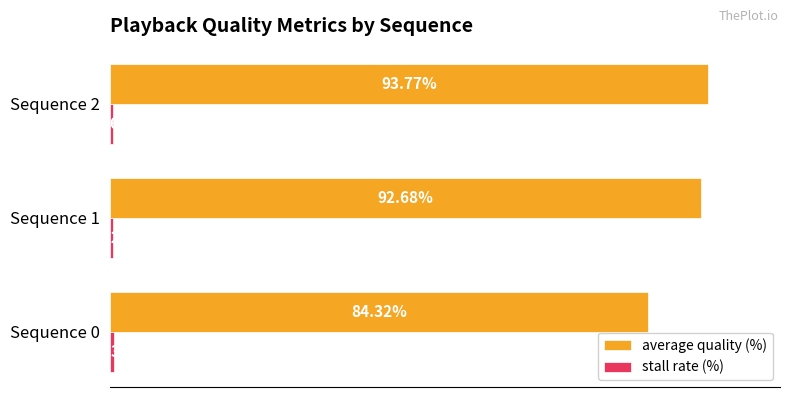

Which series has the largest total across all categories?

average quality (%)